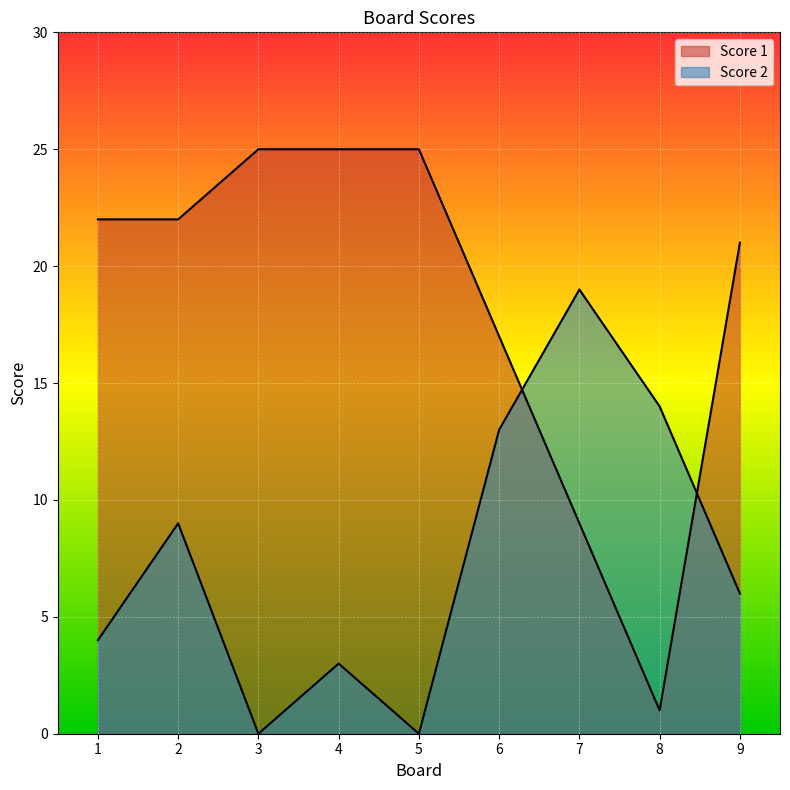

How many interior local valleys does the Score 2 series have?

2